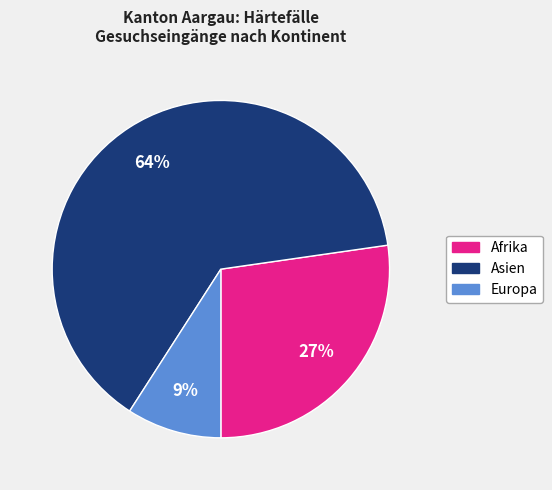

What is the smallest slice in the pie chart?

Europa